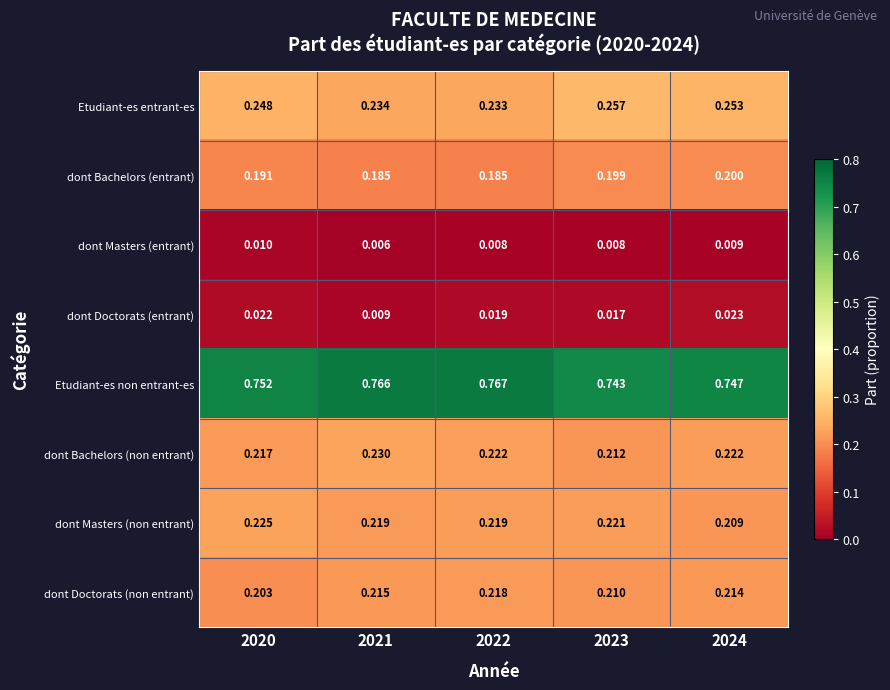

Is the value of Etudiant-es non entrant-es at 2020 greater than the value of dont Doctorats (non entrant) at 2023?

Yes